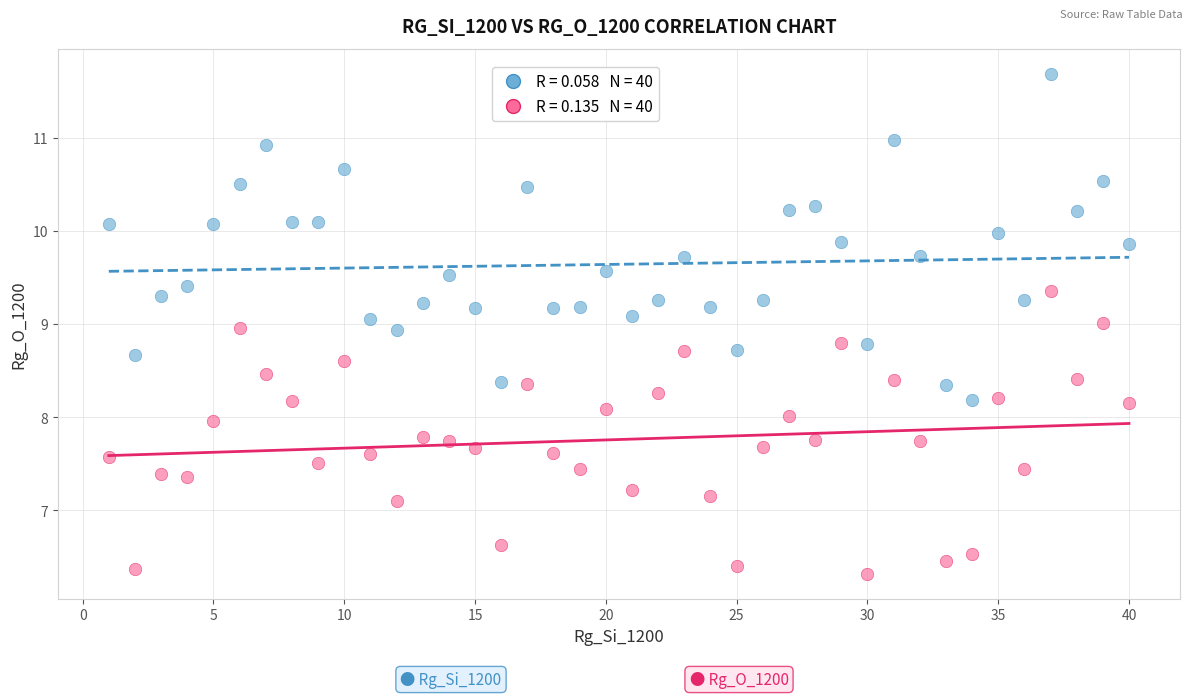

Across all data points, what is the range of X values (max minus min)?

39.0